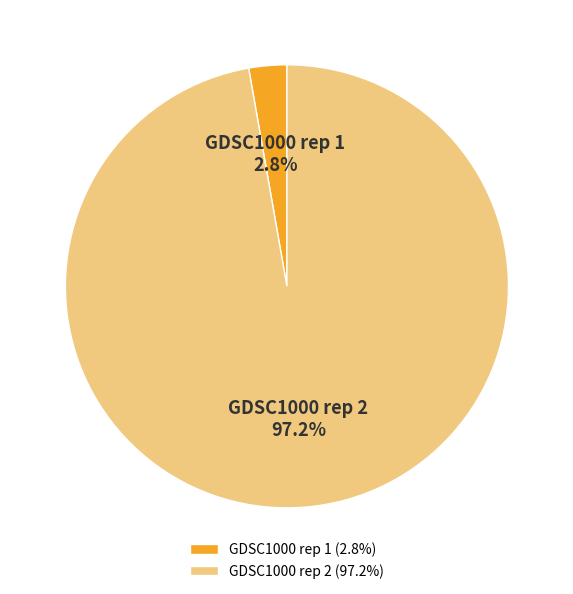

To the nearest percent, what is the difference between the GDSC1000 rep 2 and GDSC1000 rep 1 slice percentages?

94%